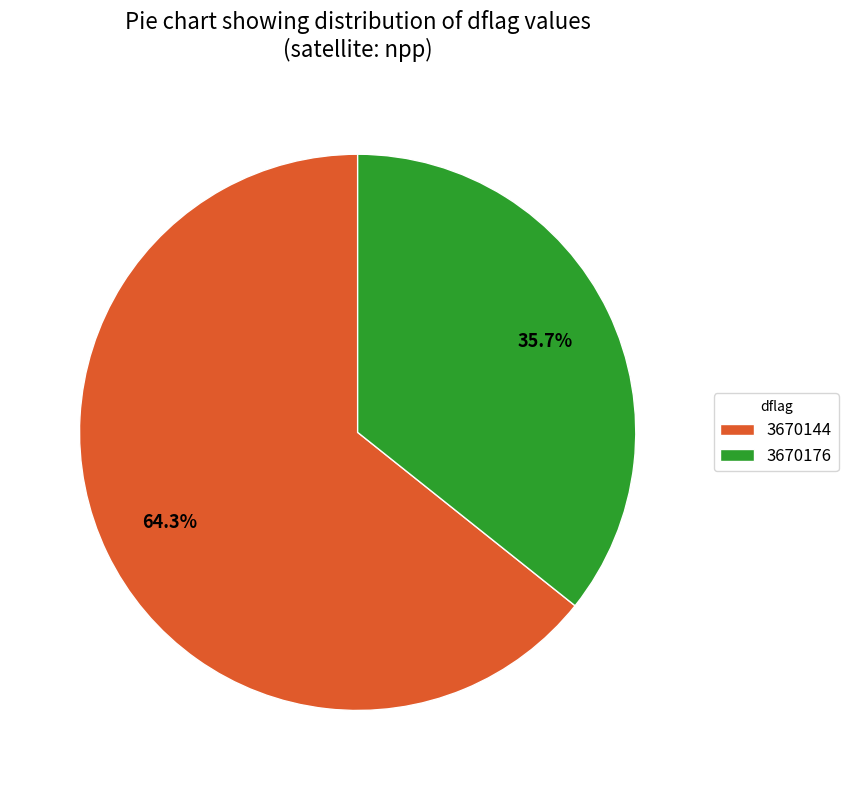

To the nearest percent, what is the average slice percentage?

50%